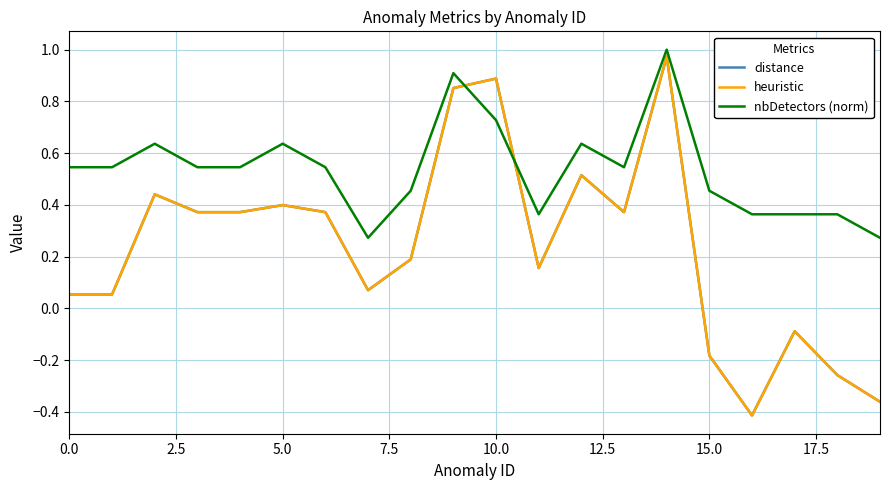

How many lines are shown in the chart?

3